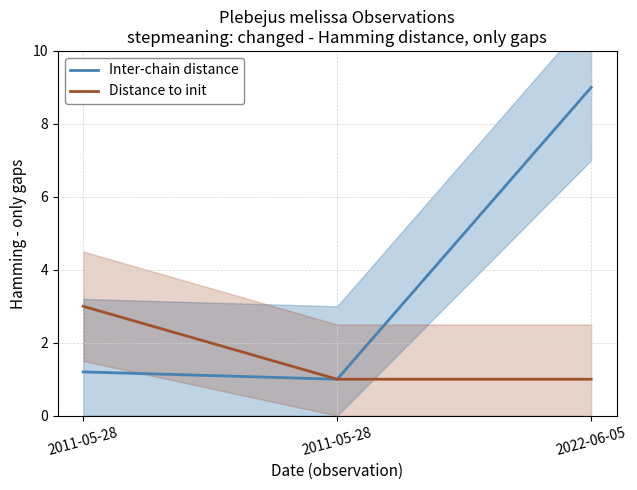

What is the approximate value of Distance to init at 2011-05-28?

1.0